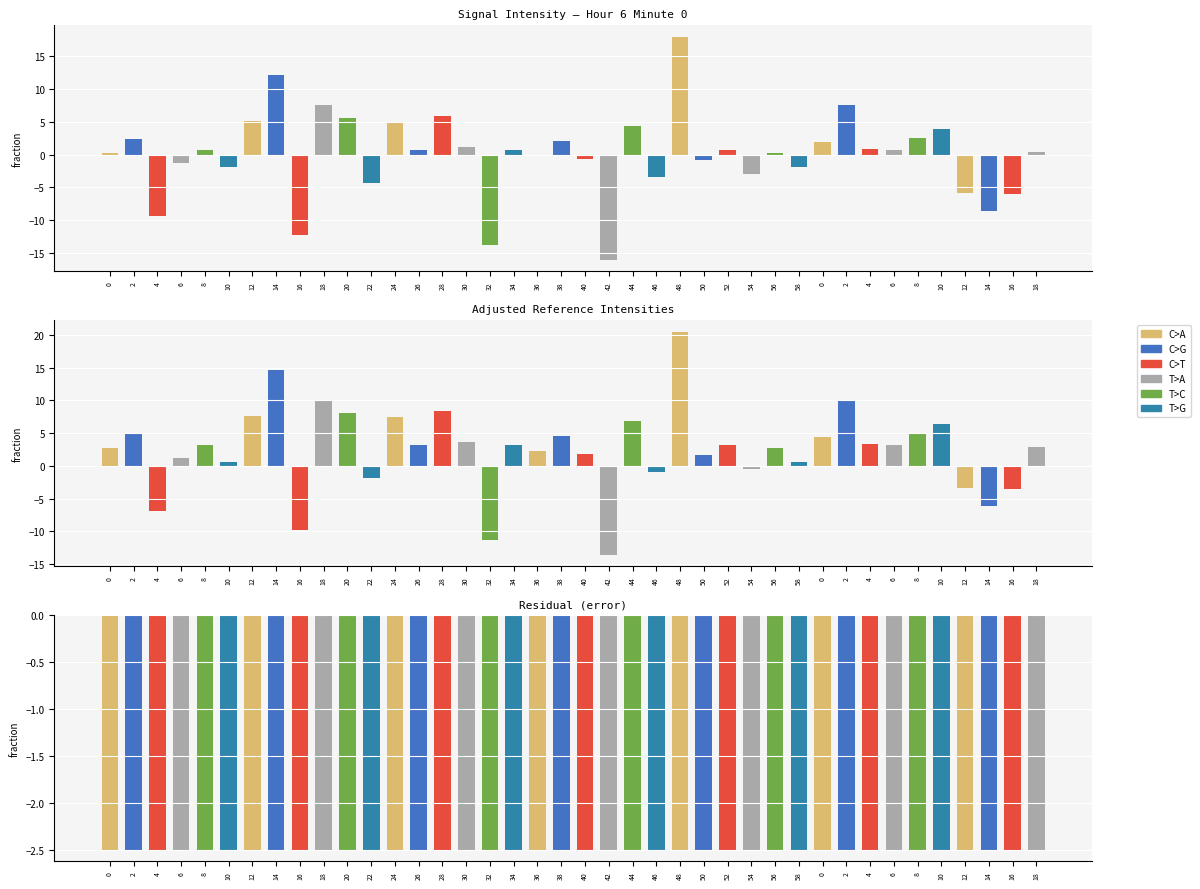

Where is the data nearest to the value -130?

30